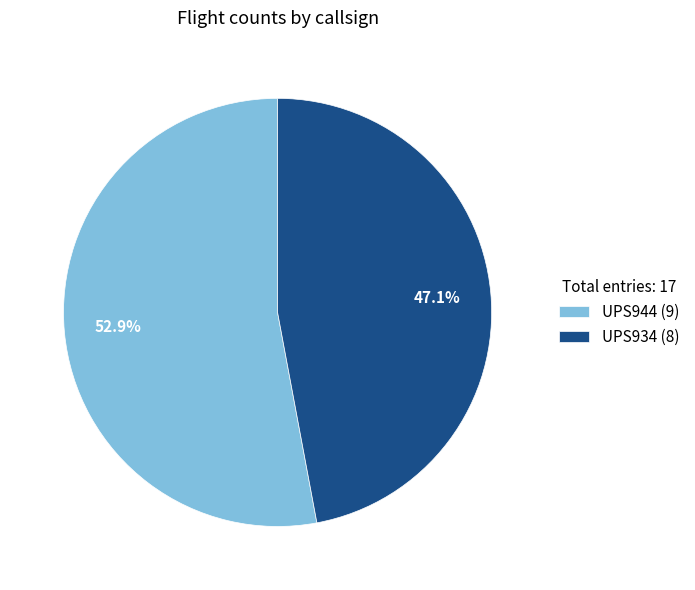

Does UPS934 represent more than half of the total?

No